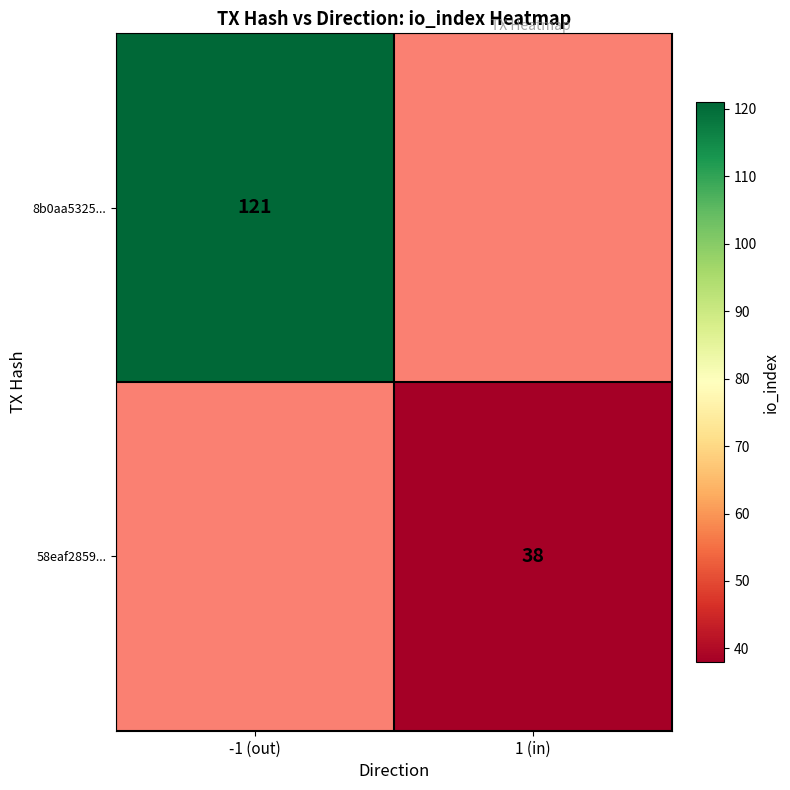

The 58eaf2859... series shows 17 at 1 (in). True or false?

False